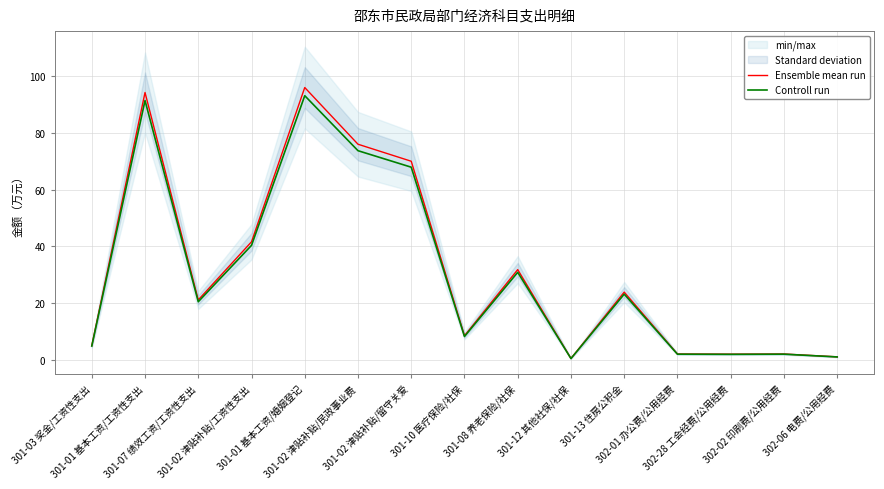

Which series has the largest total across all categories?

Ensemble mean run